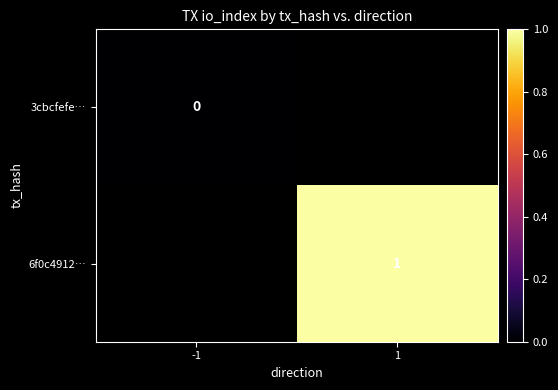

Is the value of 6f0c4912… at 1 greater than the value of 3cbcfefe… at -1?

Yes